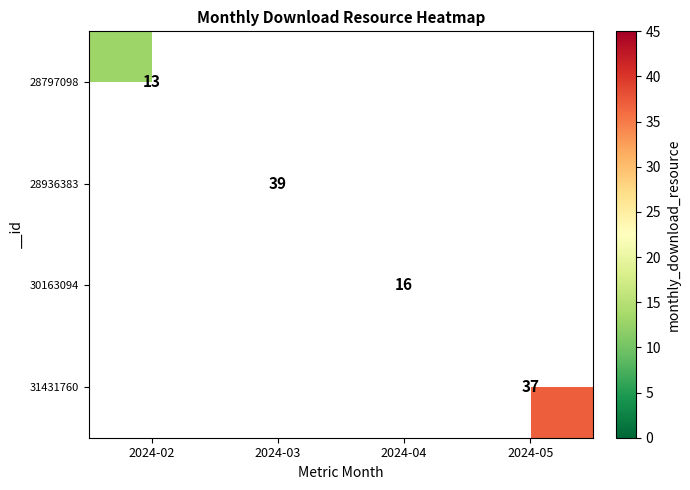

The 30163094 series shows 29 at 2024-04. True or false?

False